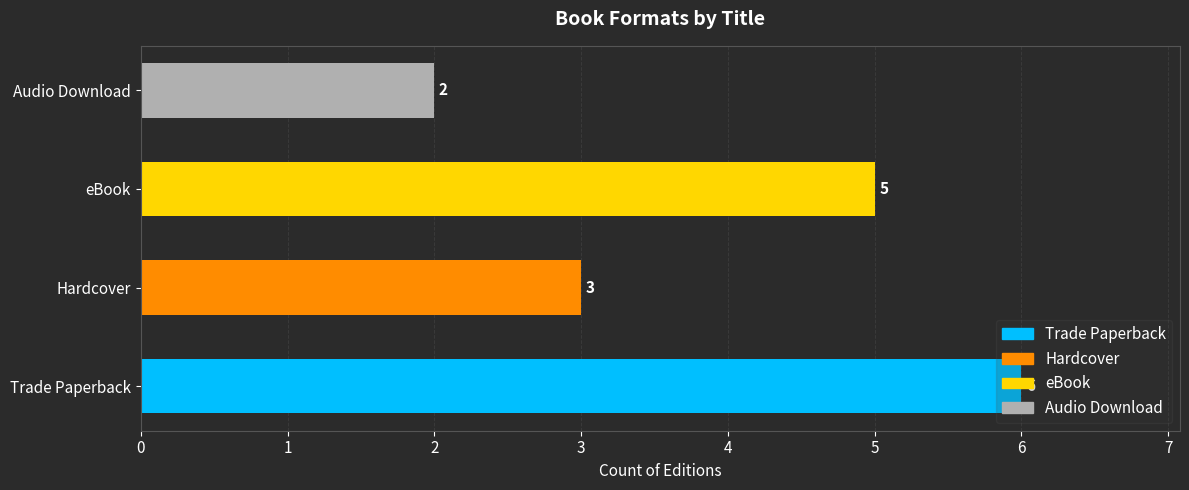

What is the greatest value displayed?

6